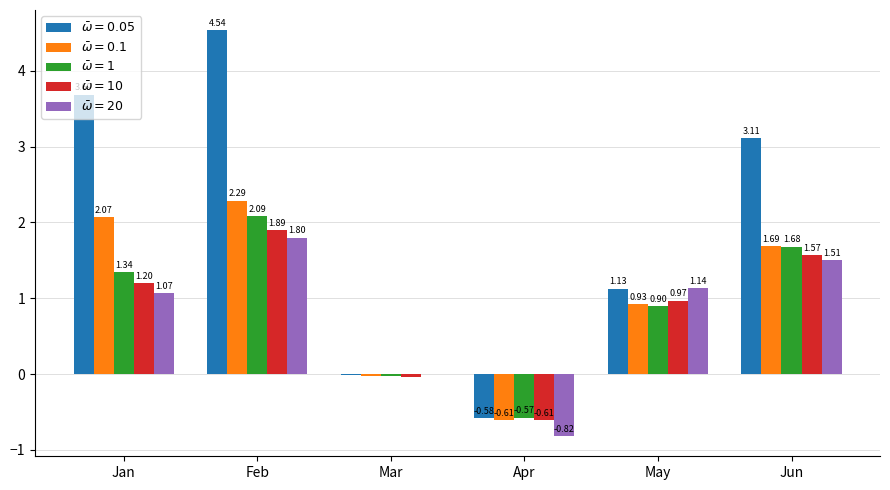

Count the number of categories in the chart.

6